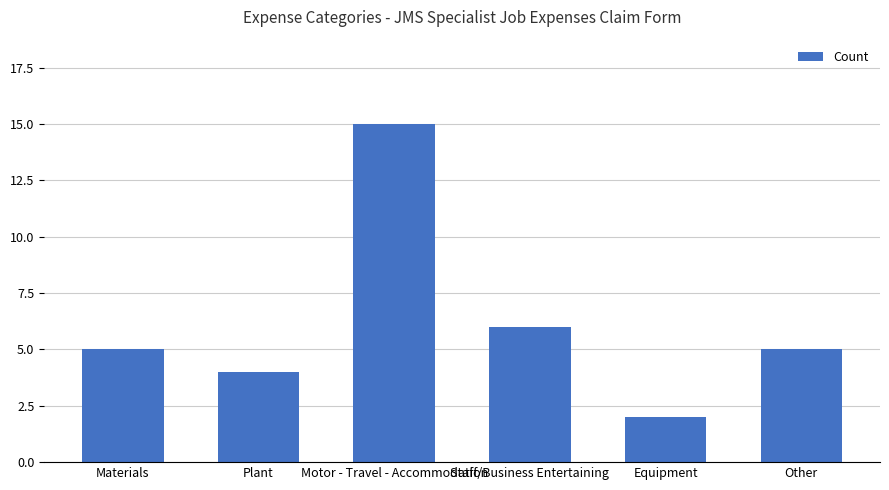

What is the change in value from Motor - Travel - Accommodation to Other?

-10